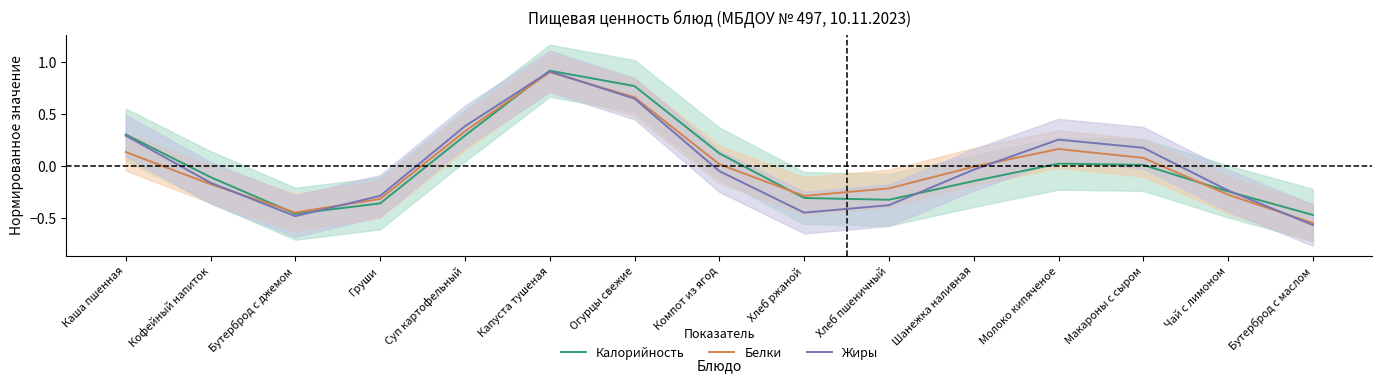

At which category is the sum across all series the highest?

Капуста тушеная